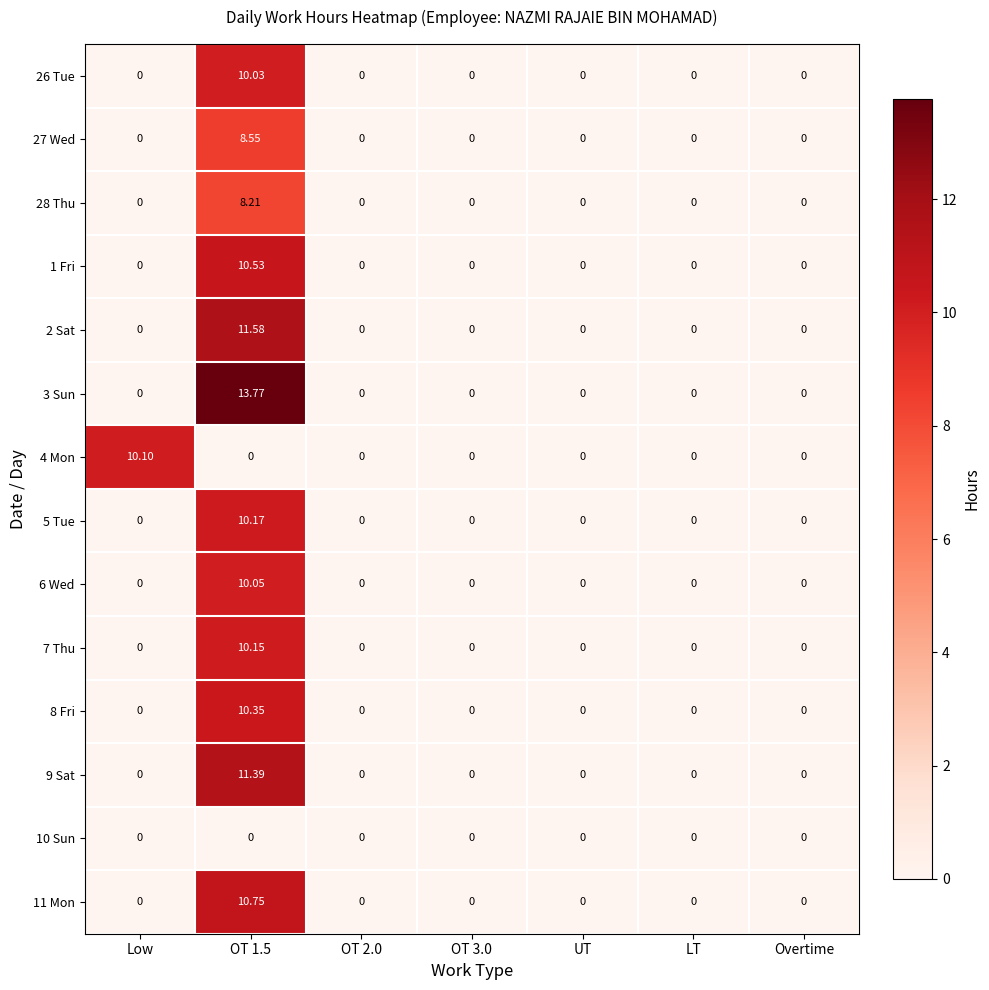

How many categories are shown in the chart?

7